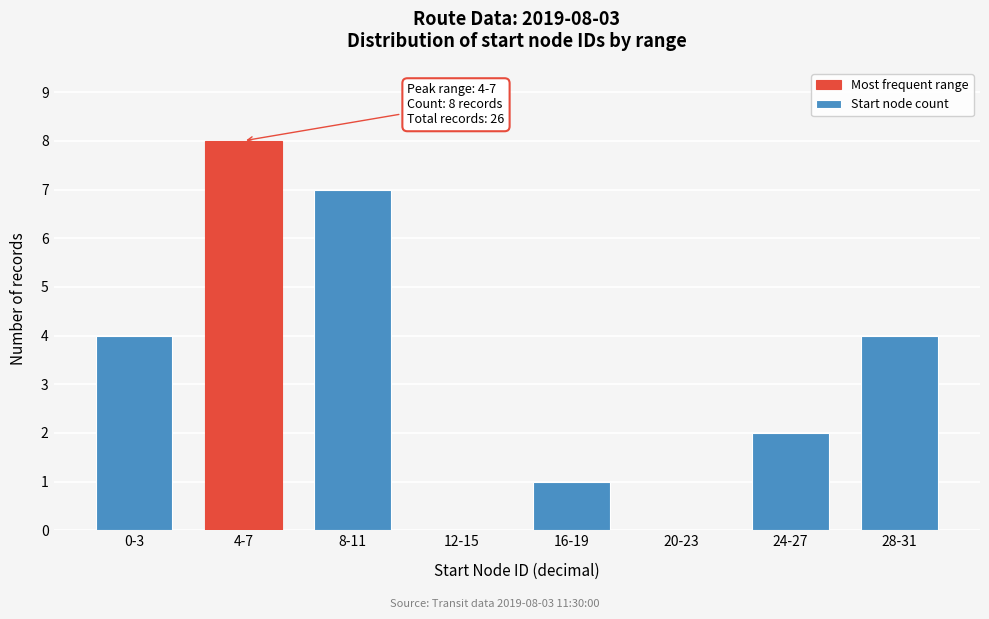

Reading left to right, list all the values displayed in this chart.

0-3=4	4-7=8	8-11=7	12-15=0	16-19=1	20-23=0	24-27=2	28-31=4